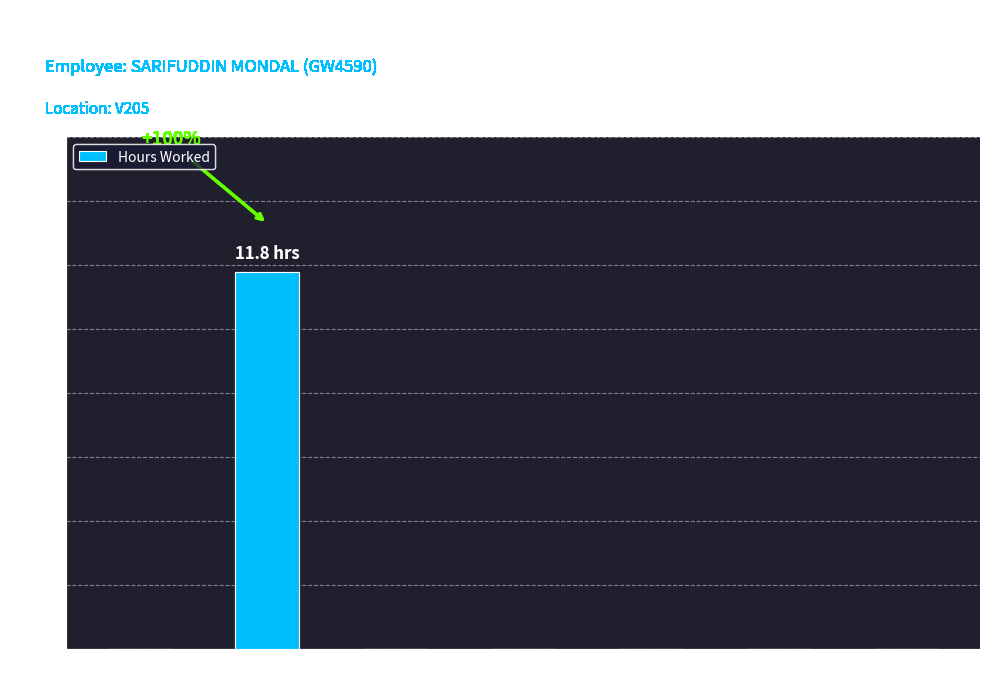

How many distinct data groups are displayed?

1